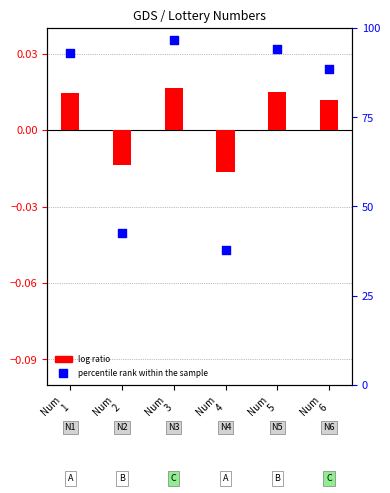

At how many categories does at least one series exceed 56?

4